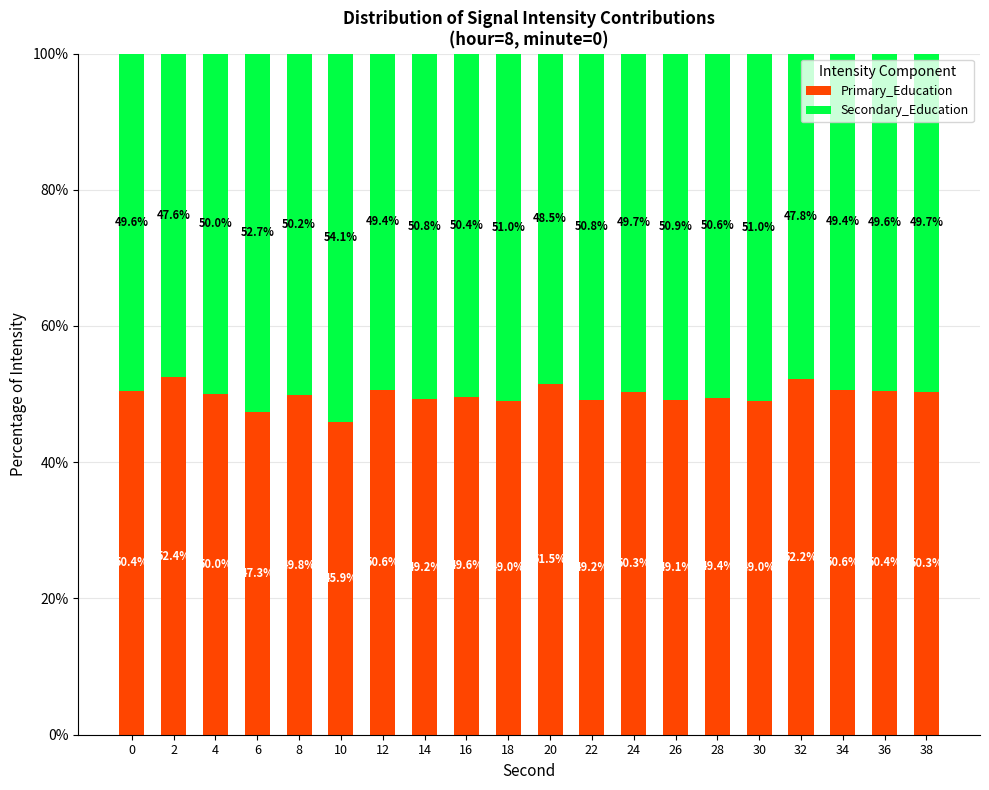

What is the total value across all series at 12?

100.0